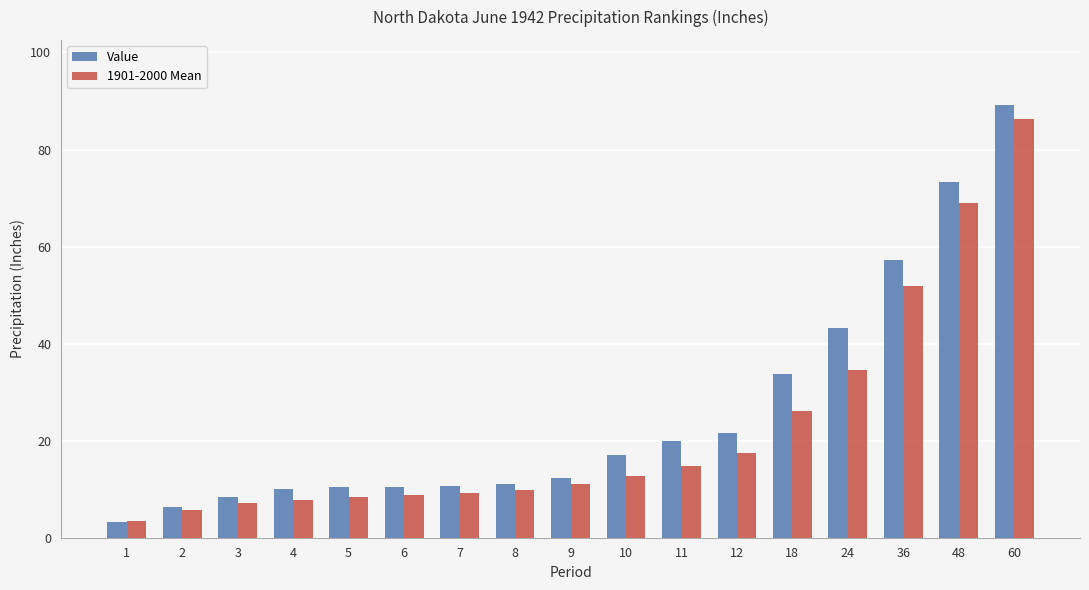

Which series has the largest range (max minus min)?

Value